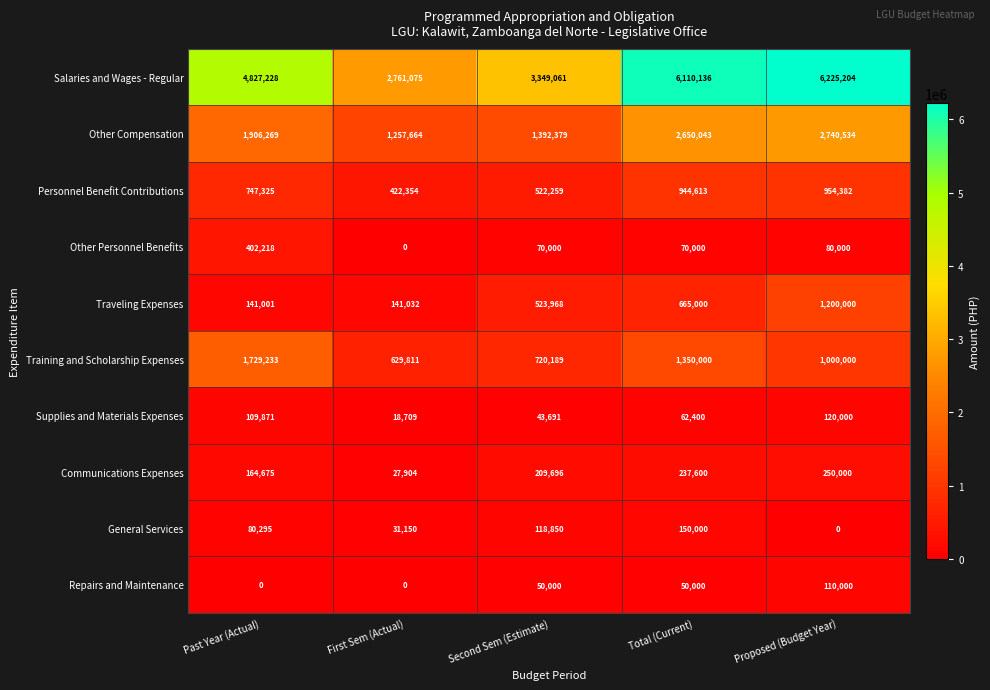

At how many categories does at least one series exceed 1164788?

5